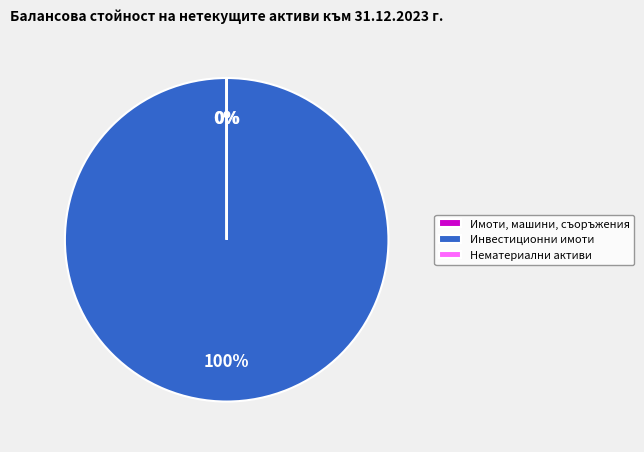

Is there a majority slice in this chart?

Yes